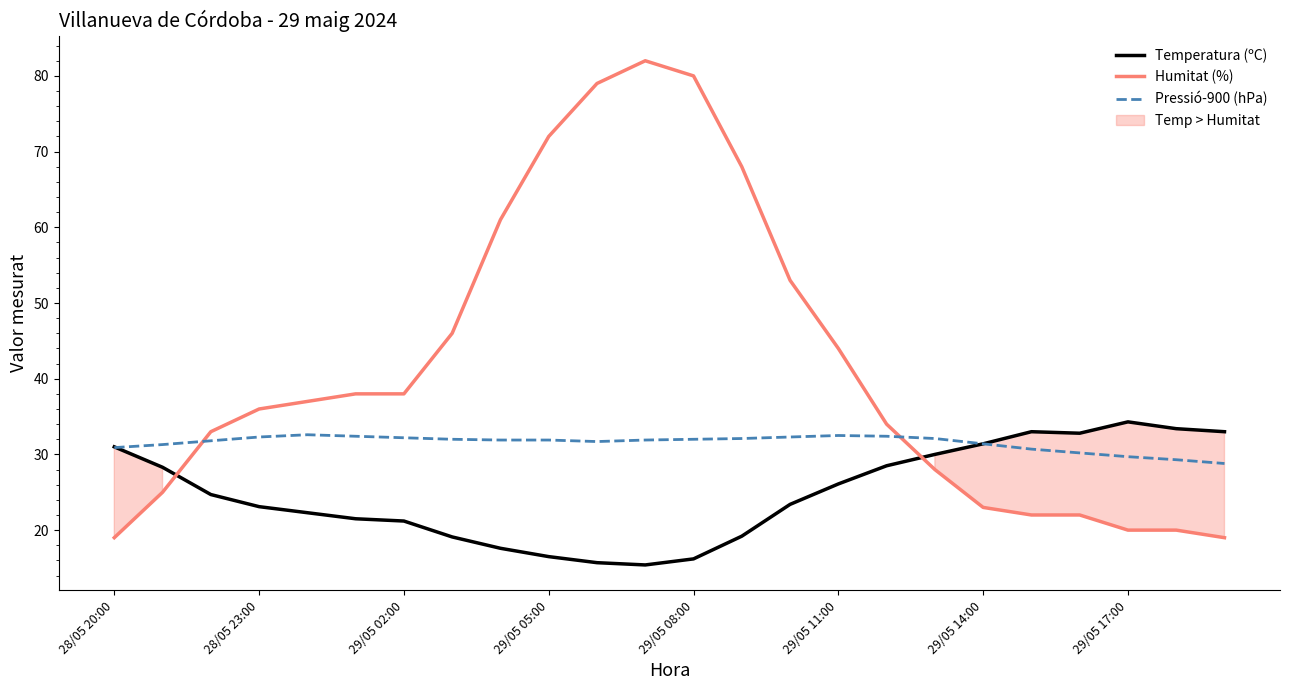

What is the lowest value of the Humitat (%) series?

19.0